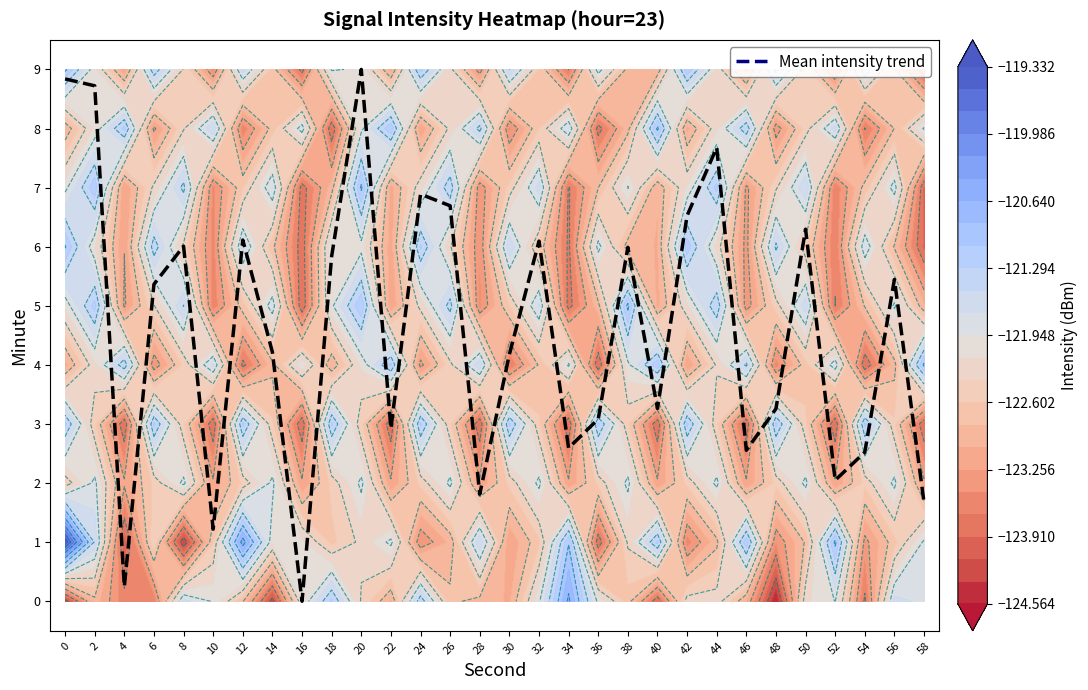

Count the number of data series in this chart.

1